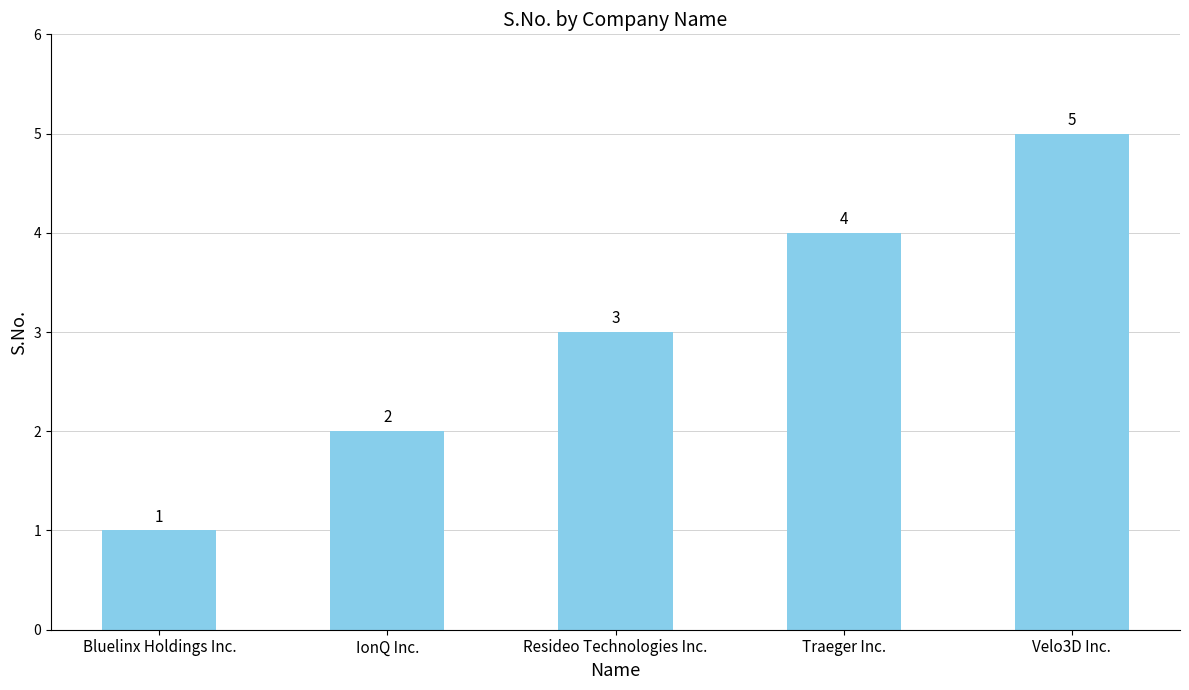

What is the change in value from IonQ Inc. to Resideo Technologies Inc.?

+1